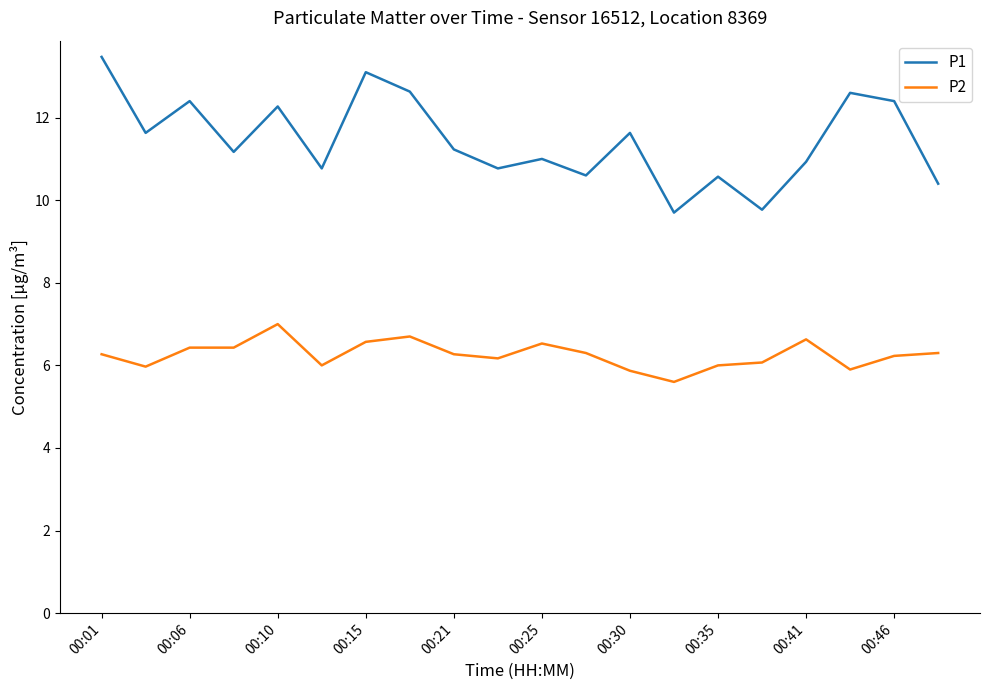

What is the average value of the P2 series?

6.3